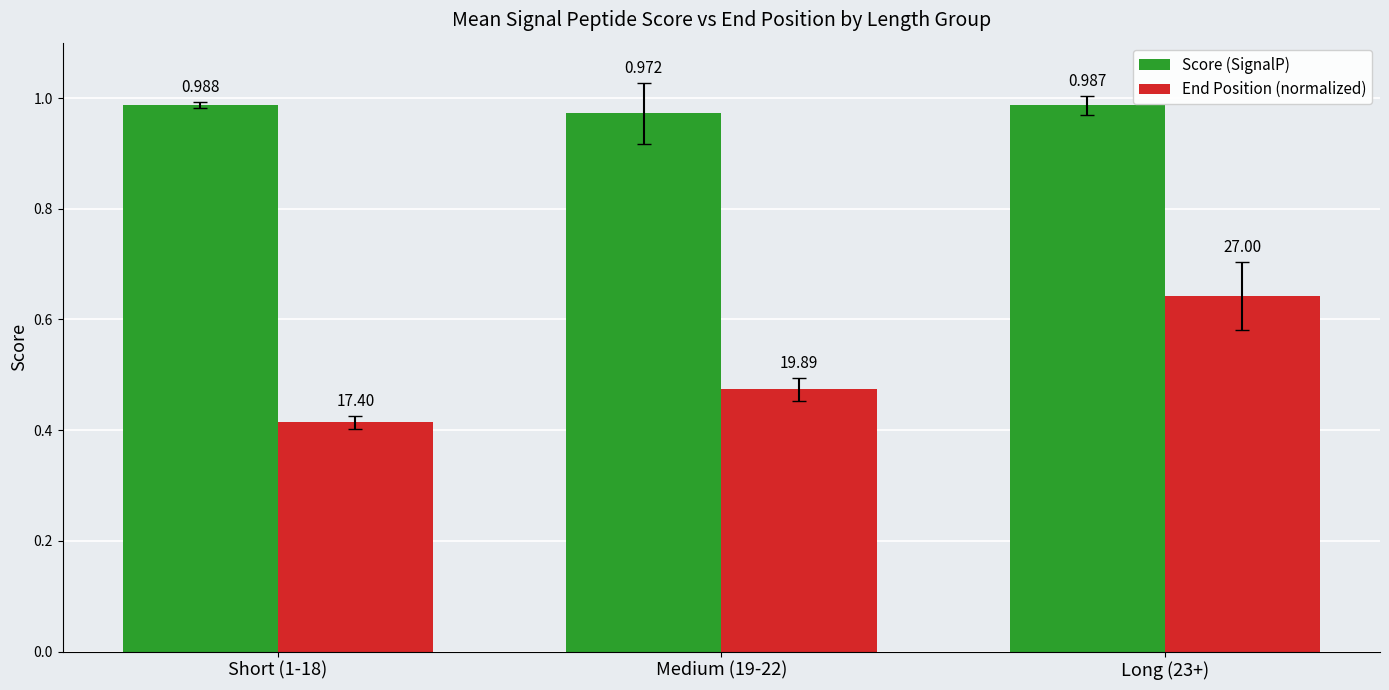

Rank the series by their average value, from highest to lowest.

Score (SignalP), End Position (normalized)